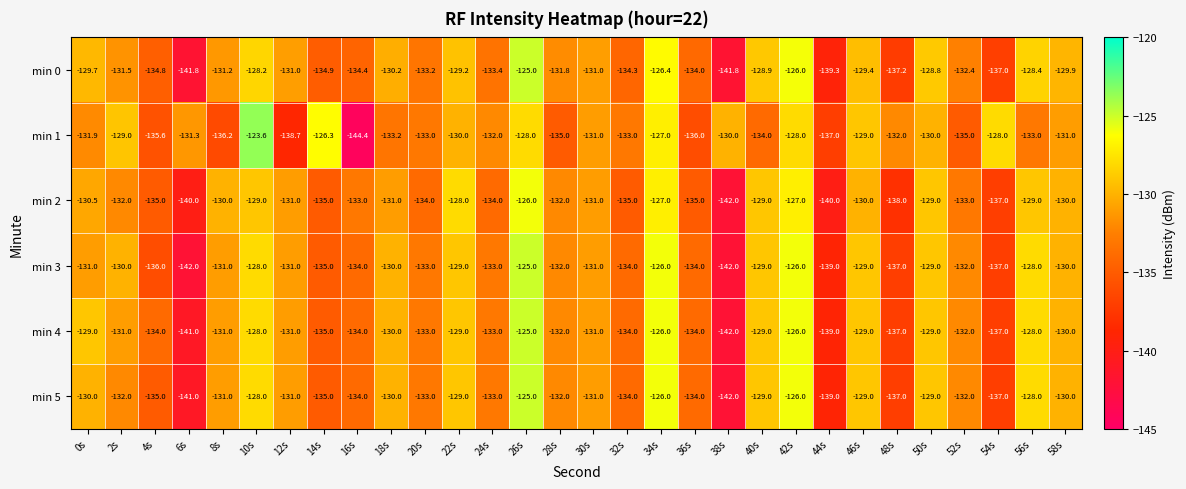

What is the greatest value displayed?

-123.6